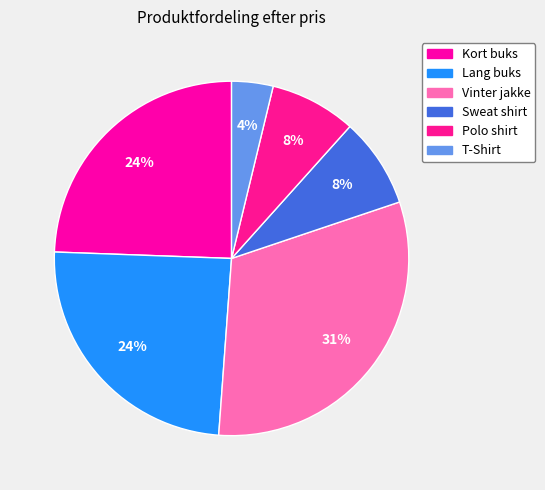

To the nearest percent, what is the average slice percentage?

17%